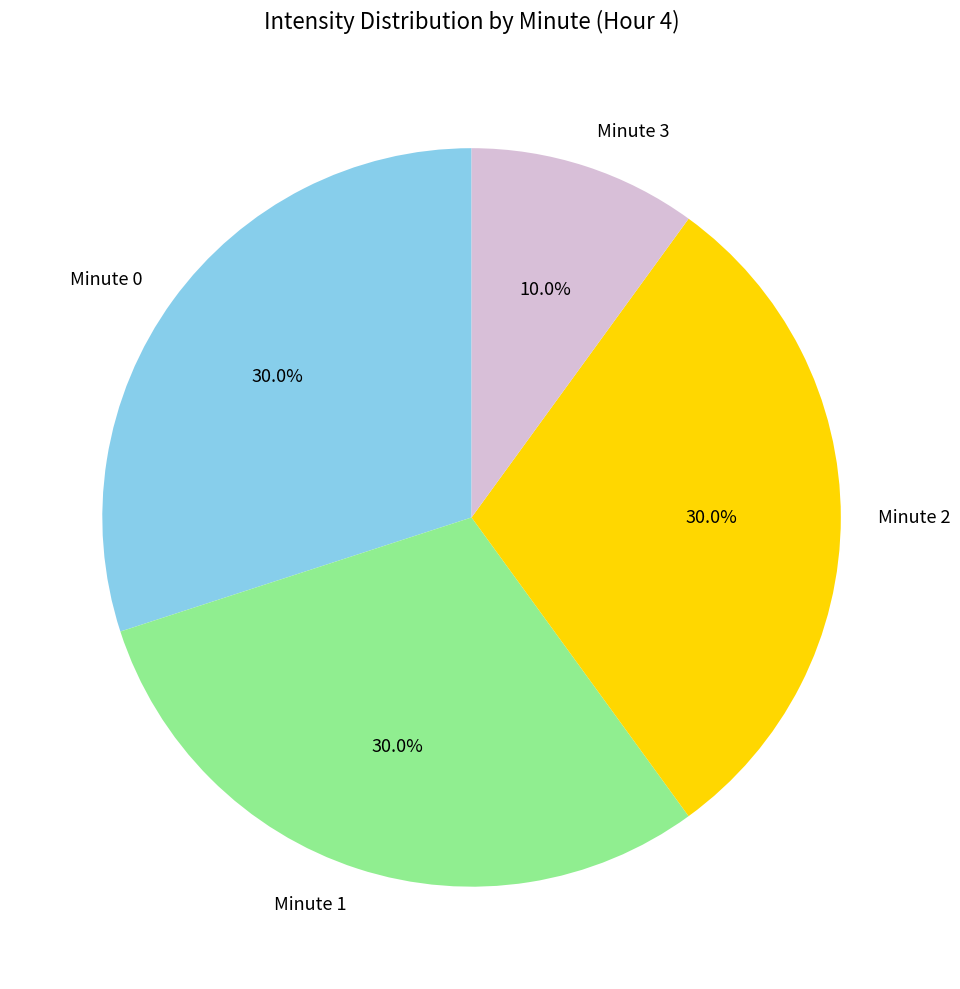

What is the ratio of the value at Minute 2 to the value at Minute 3?

3.0